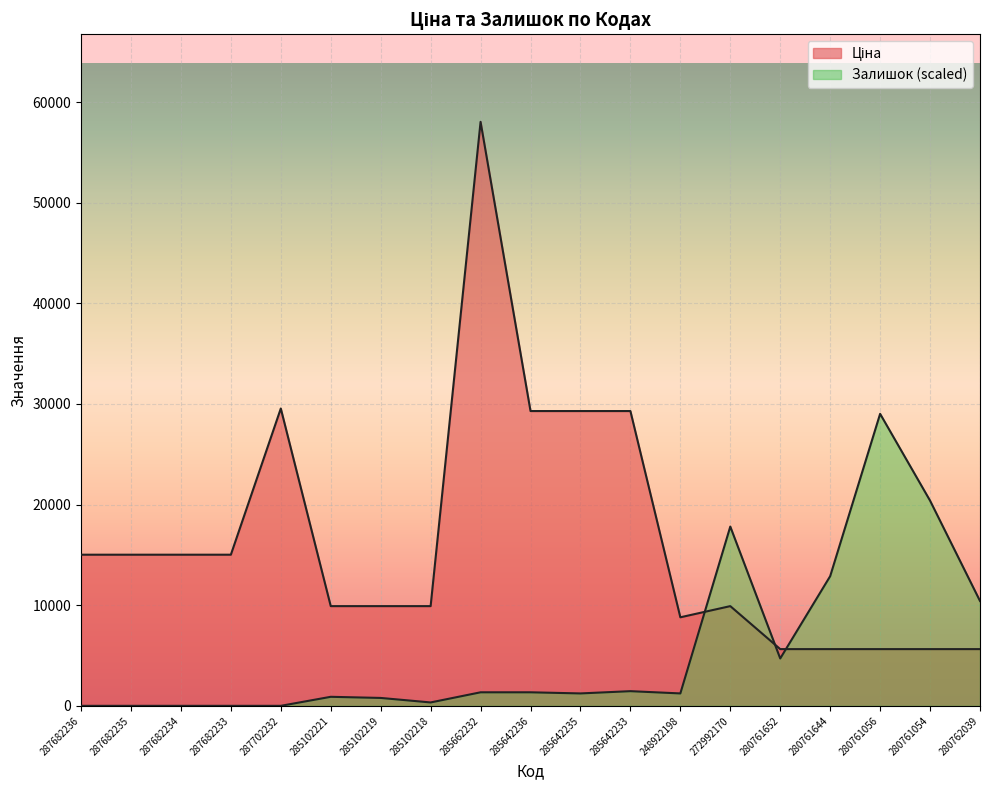

What is the label of the 3rd point from the right?

280761056